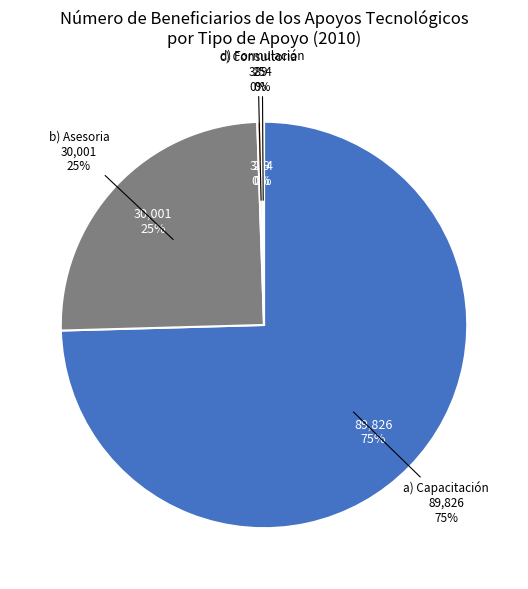

Which has a higher value, d) Formulación or e) Expansión?

d) Formulación